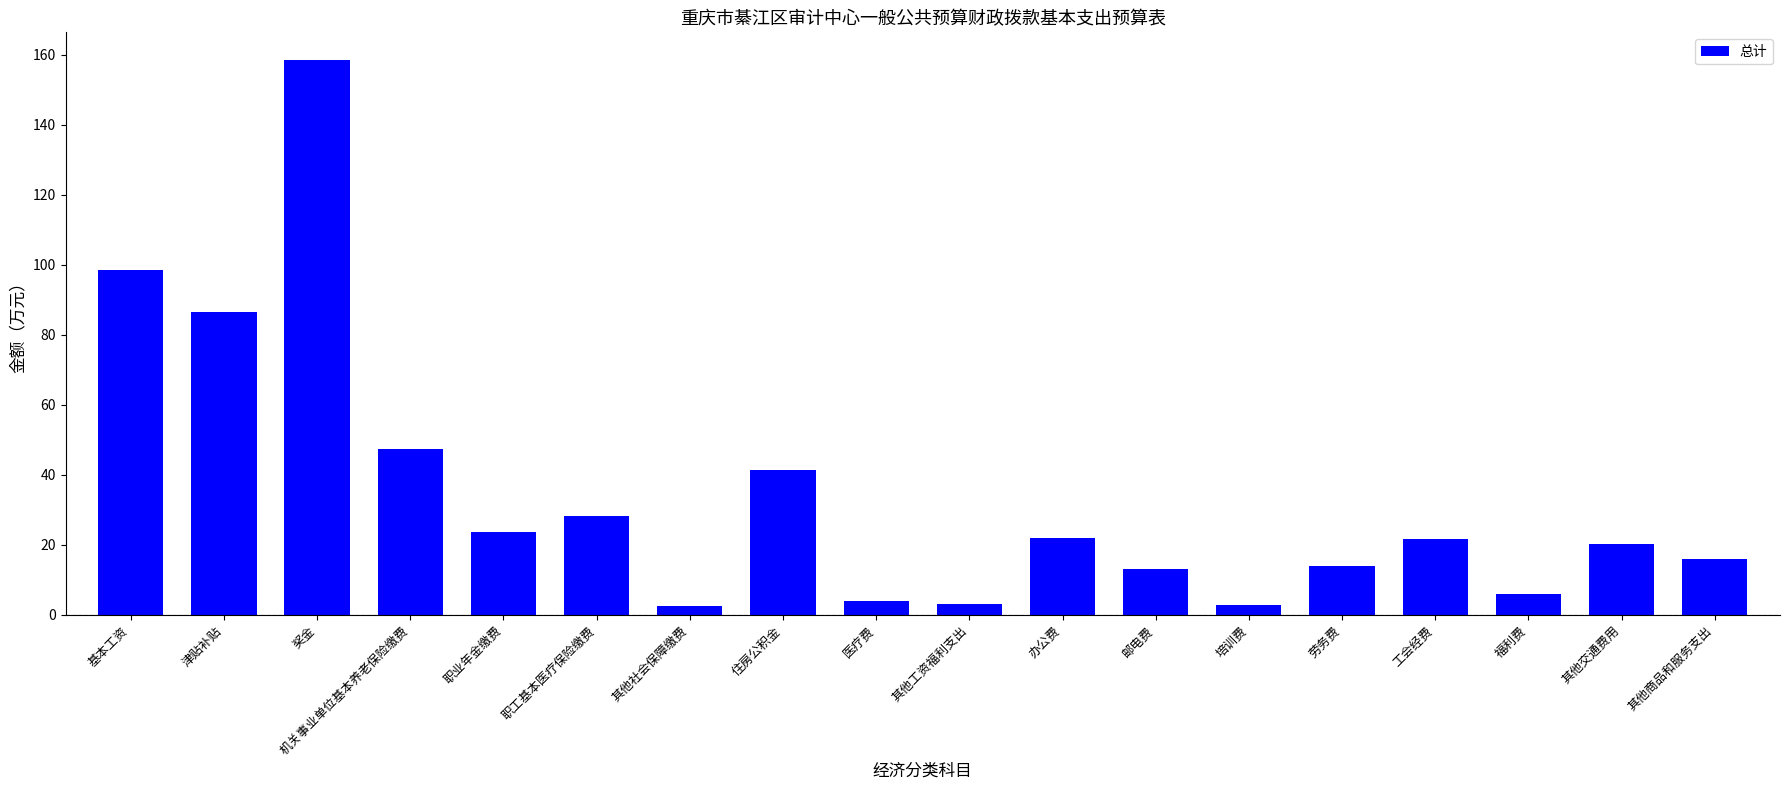

What is the ratio of the value at 其他商品和服务支出 to the value at 工会经费?

0.7